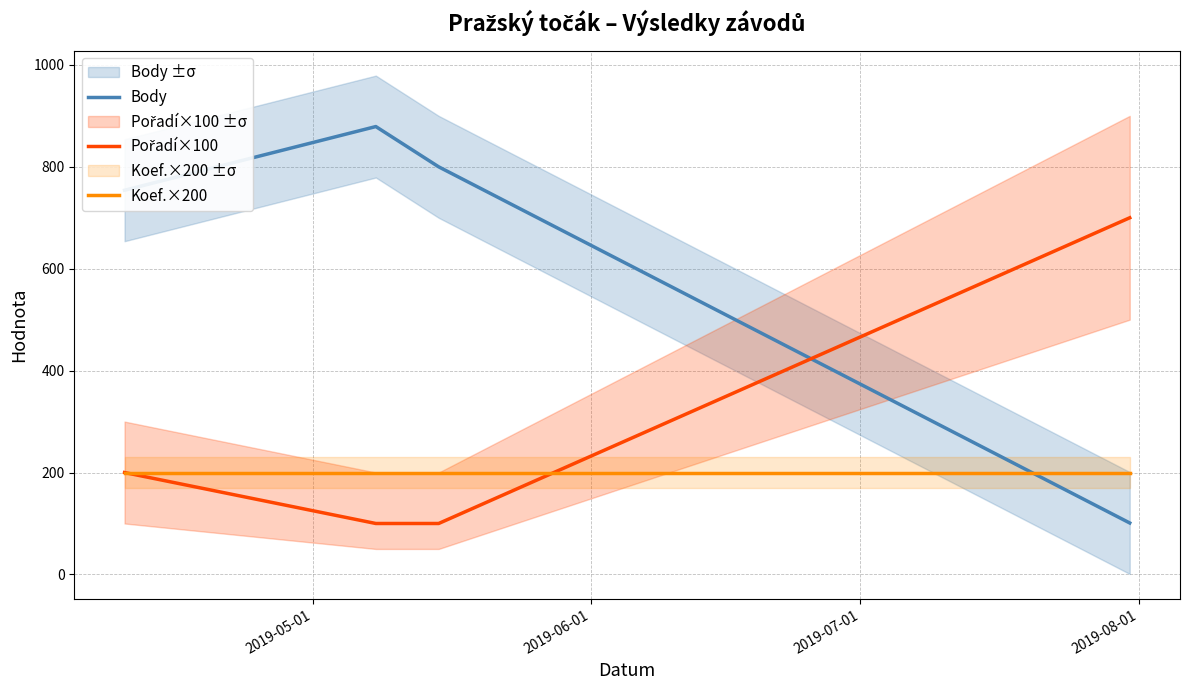

Reading right to left, transcribe all the data shown in this chart.

Body: 101	800	879	754
Pořadí×100: 700	100	100	200
Koef.×200: 200	200	200	200